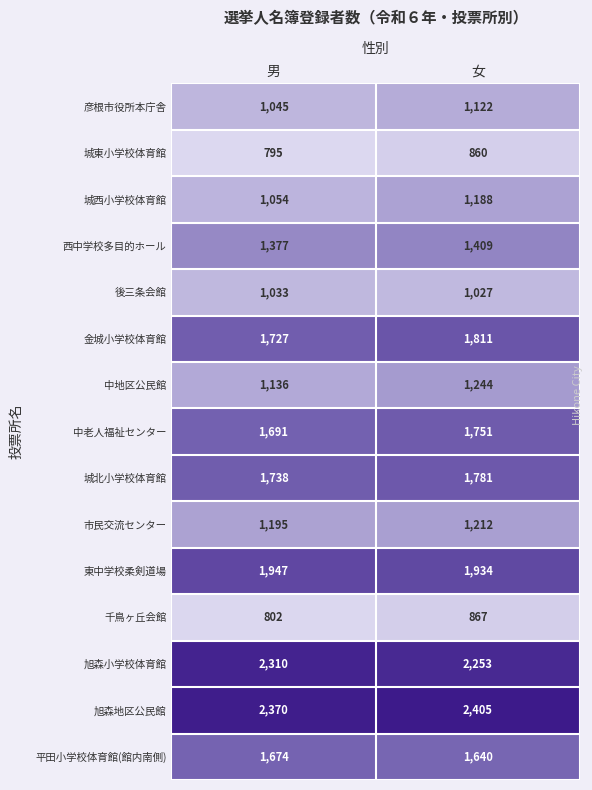

List the labels in order of 城西小学校体育館 value, smallest first.

男, 女